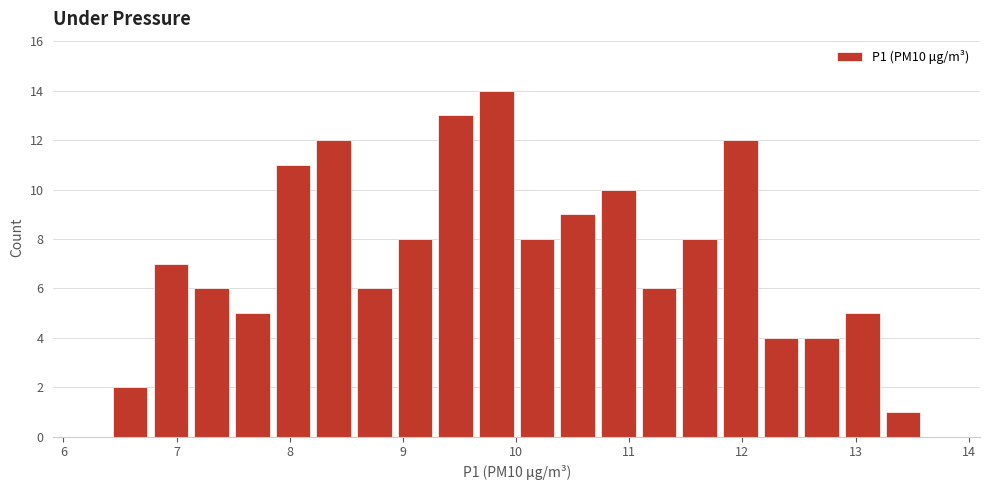

Around what value on the x-axis is the tallest bar? Give the approximate position of its centre, as read against the axis.

9.8